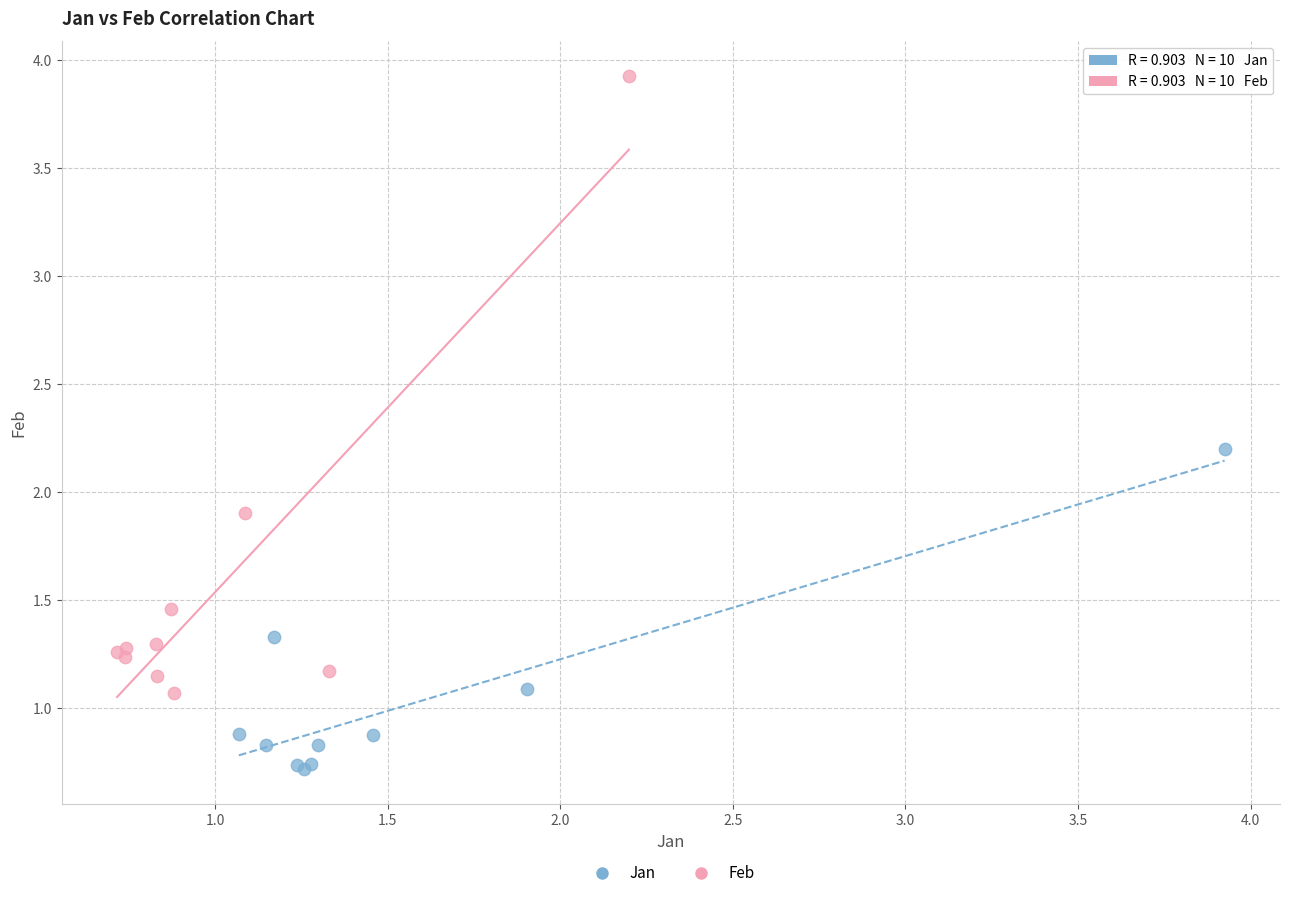

What are all the series names shown in the legend?

Jan, Feb